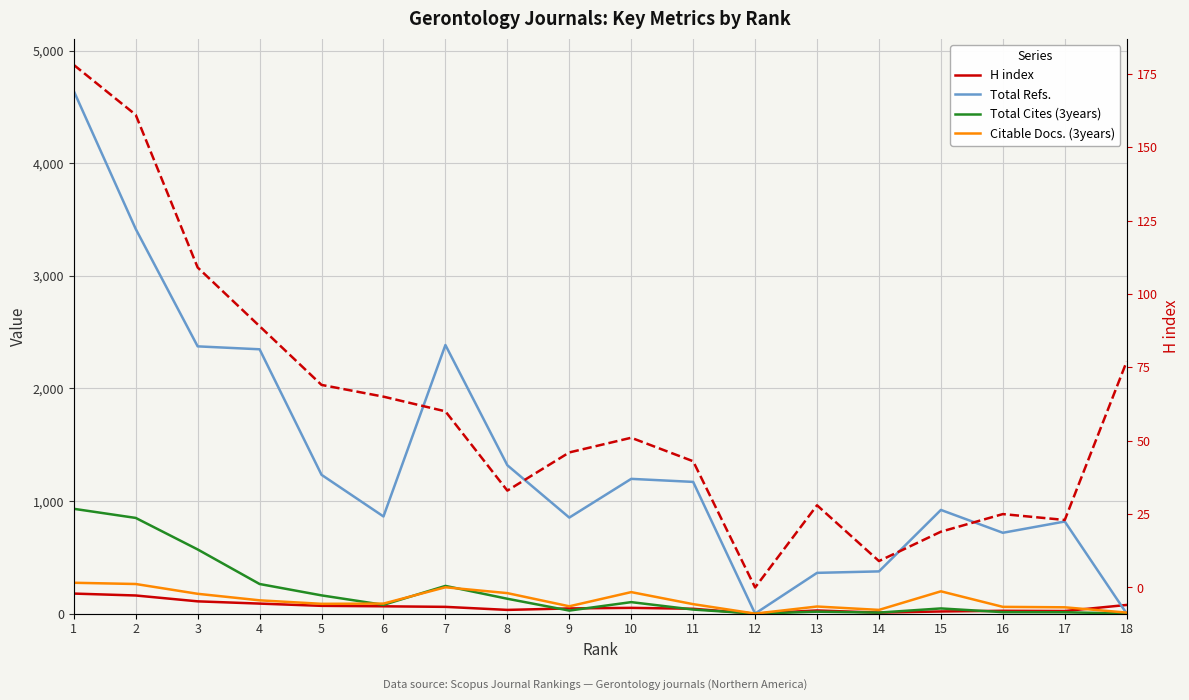

What is the value of the Total Refs. point at the 6th from the left?

863